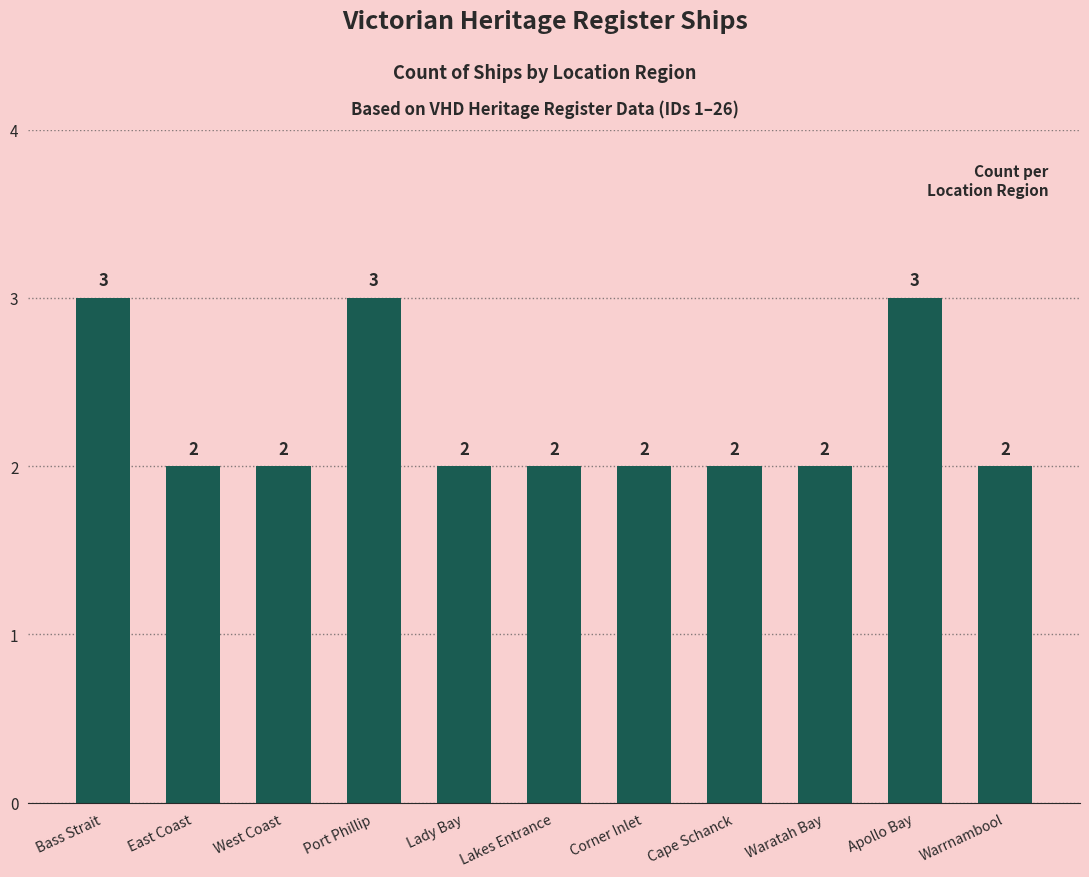

What is the maximum value shown in the chart?

3